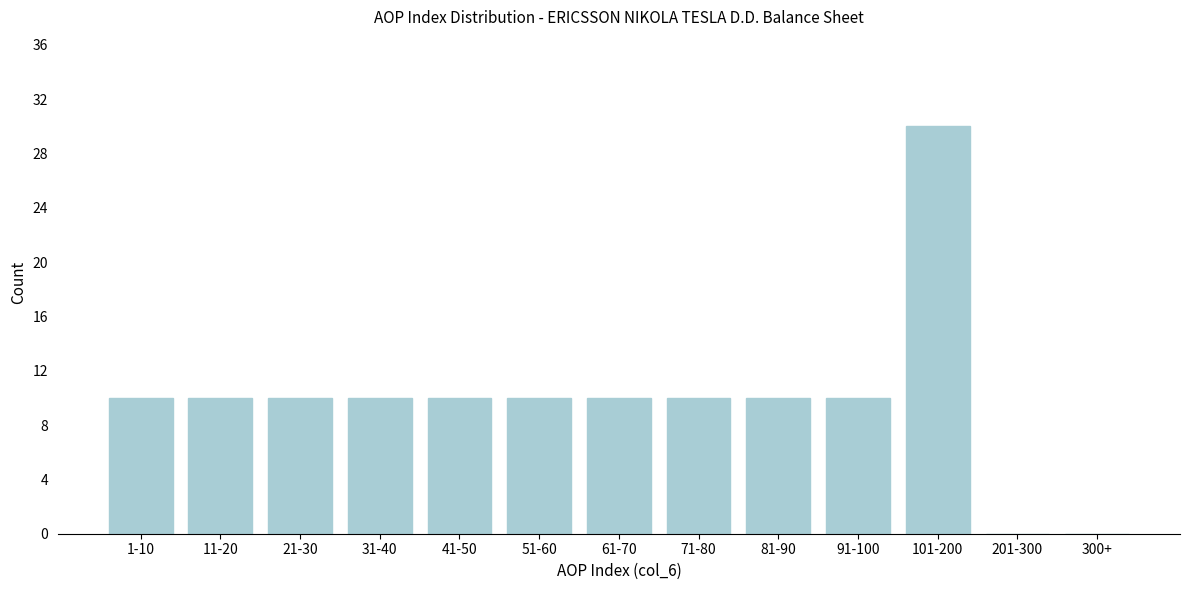

Reading left to right, list all the values displayed in this chart.

1-10=10	11-20=10	21-30=10	31-40=10	41-50=10	51-60=10	61-70=10	71-80=10	81-90=10	91-100=10	101-200=30	201-300=0	300+=0